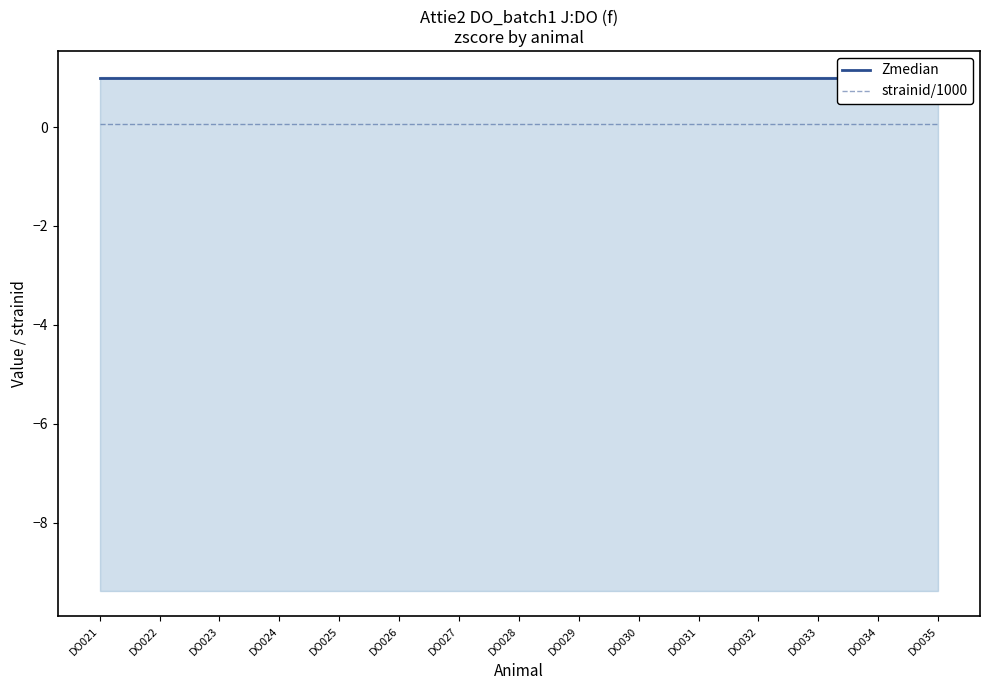

Reading right to left, transcribe all the data shown in this chart.

Zmedian: 1.0	1.0	1.0	1.0	1.0	1.0	1.0	1.0	1.0	1.0	1.0	1.0	1.0	1.0	1.0
strainid/1000: 0.1	0.1	0.1	0.1	0.1	0.1	0.1	0.1	0.1	0.1	0.1	0.1	0.1	0.1	0.1